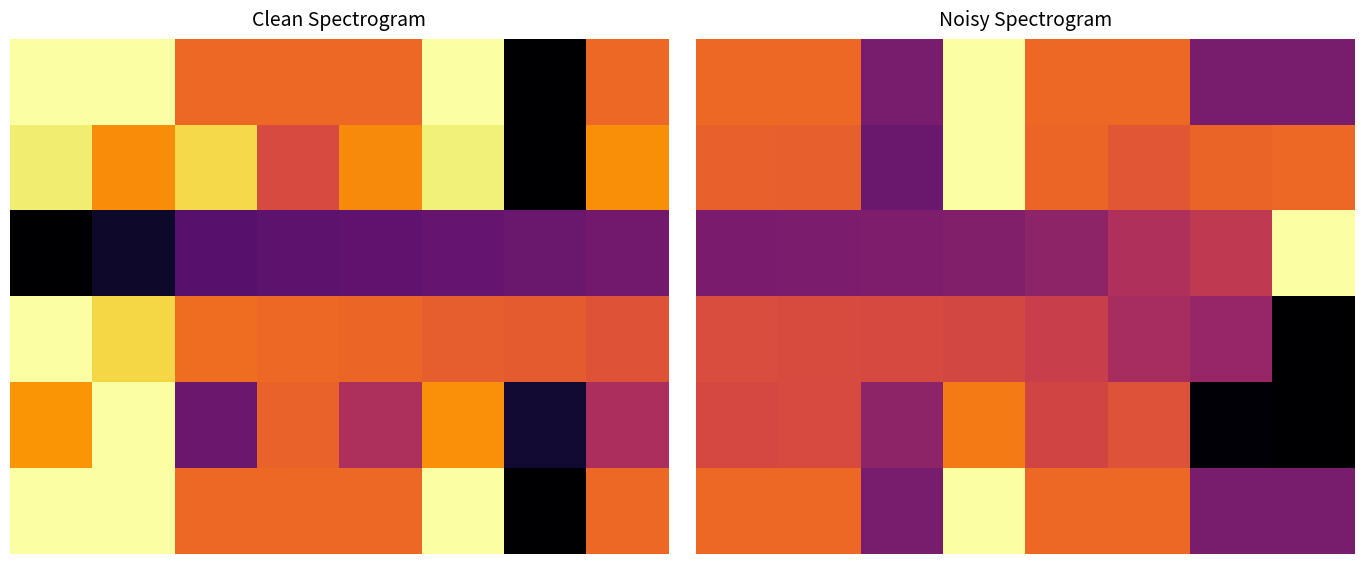

Which category has the highest value across all series?

3